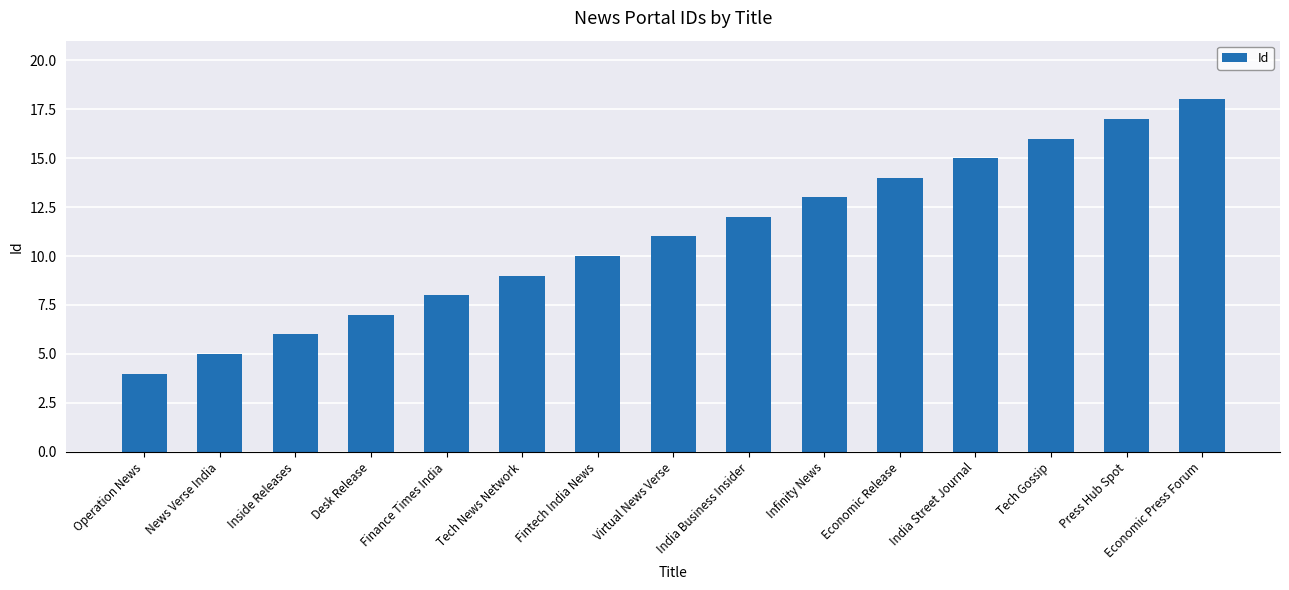

What value does the data have at Desk Release, to the nearest 10?

10